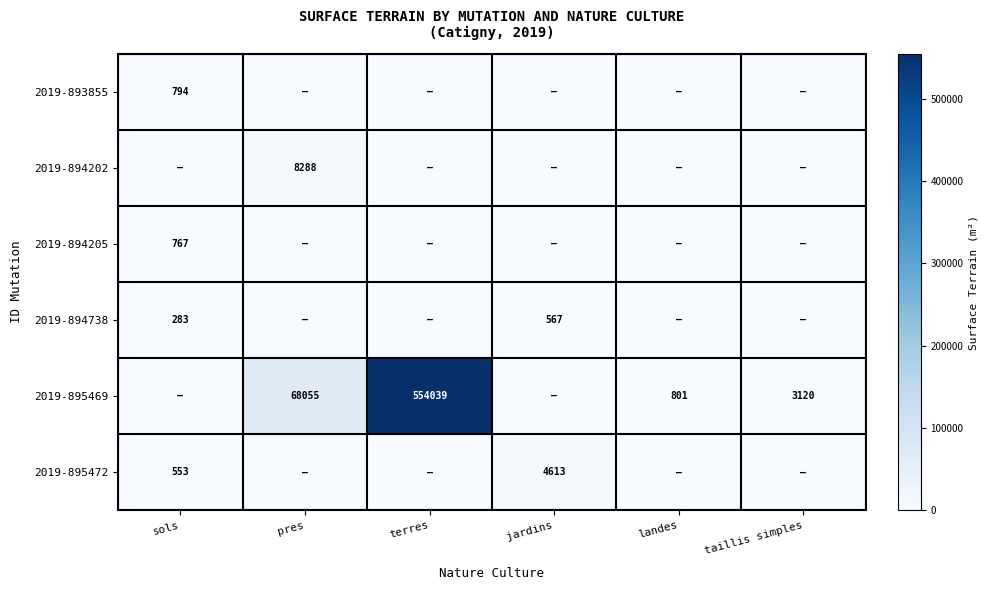

Is it true that 2019-893855 equals 1120 at sols?

False